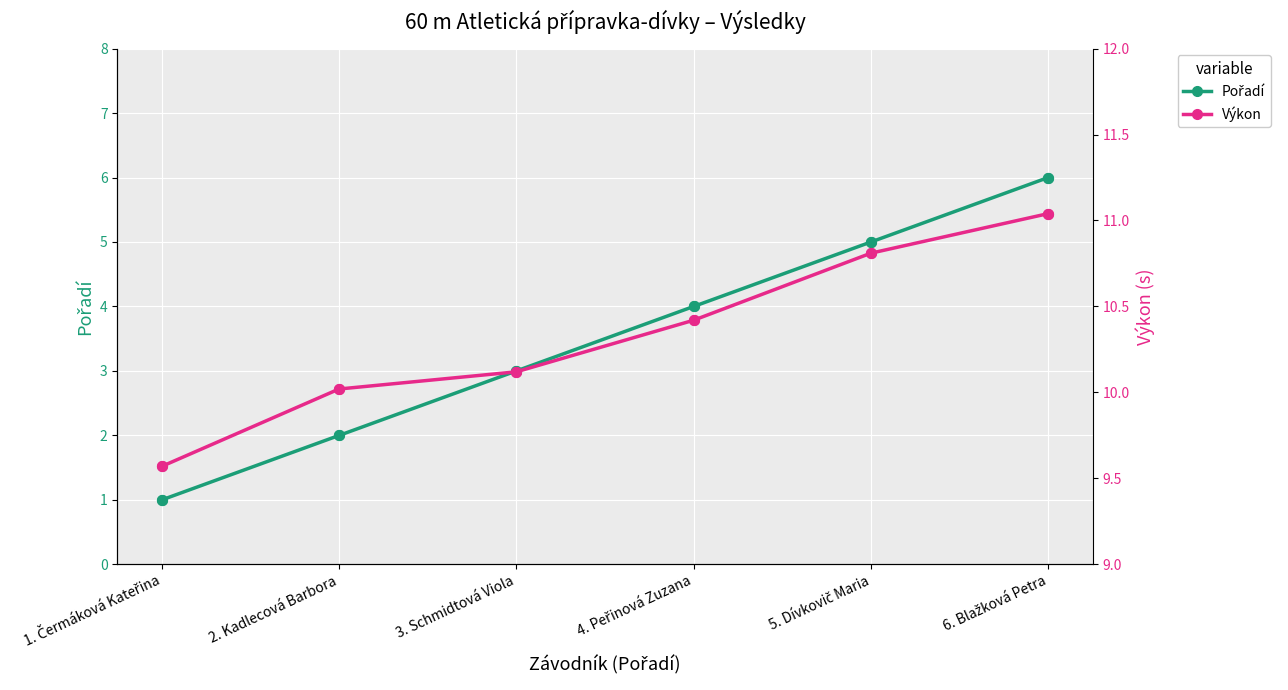

Which series has the largest total across all categories?

Výkon